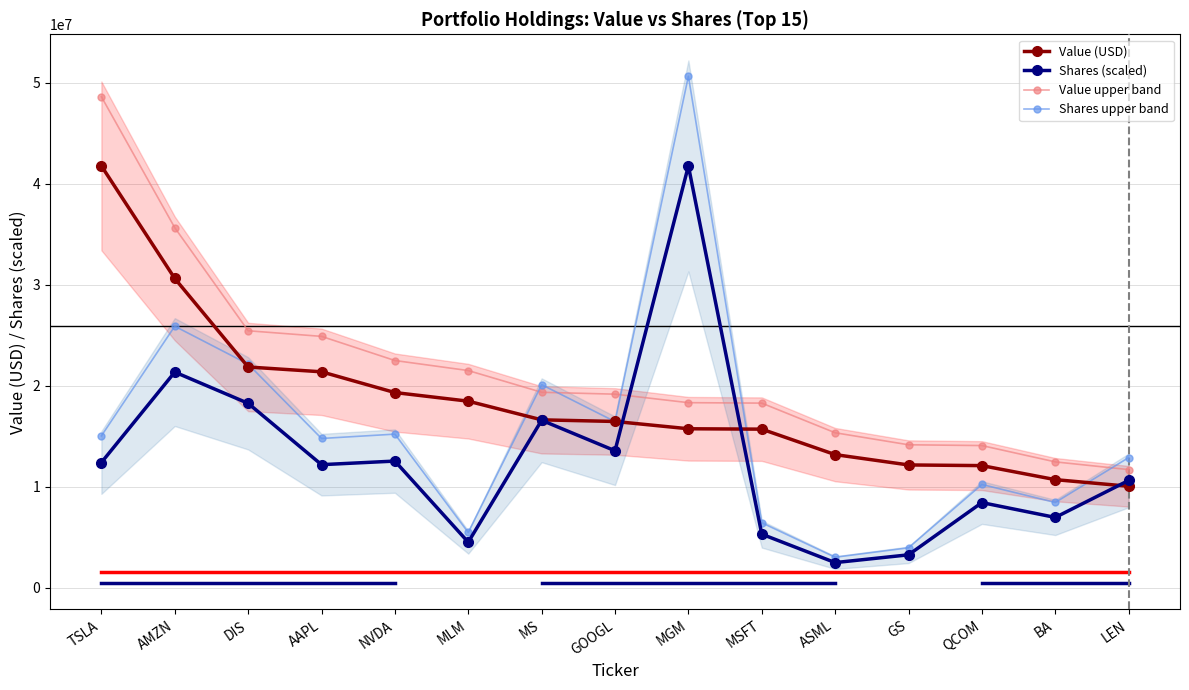

At which category is the sum across all series the highest?

MGM